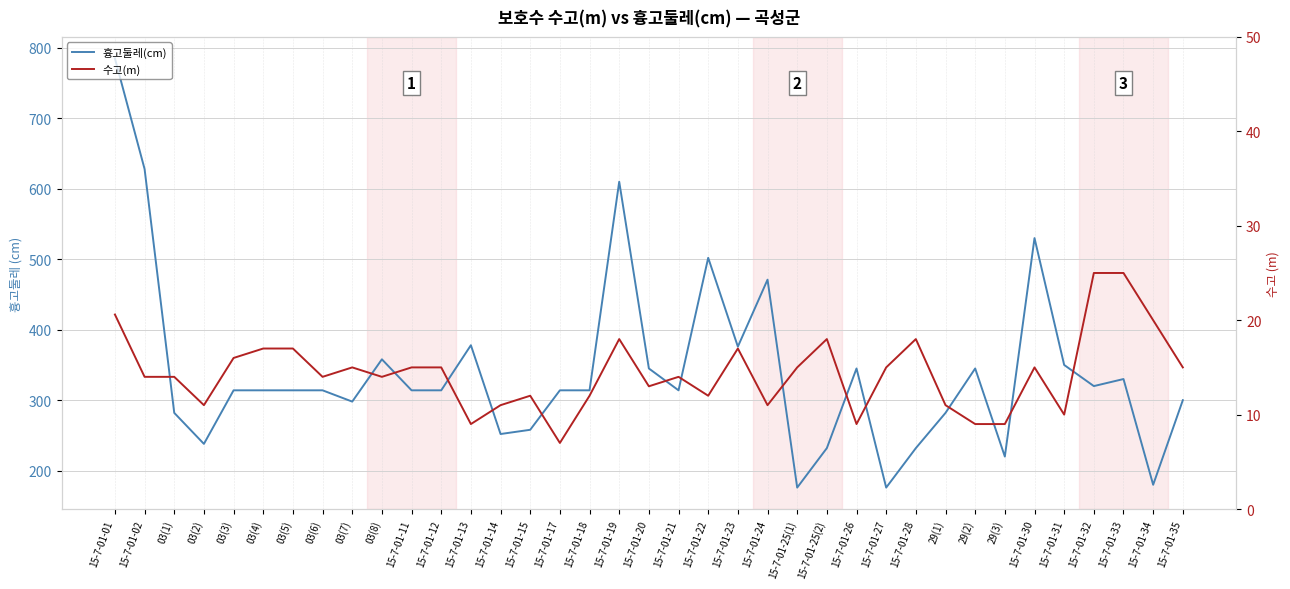

Reading left to right, transcribe all the data shown in this chart.

흉고둘레(cm): 15-7-01-01=785.0	15-7-01-02=628.0	03(1)=282.0	03(2)=238.0	03(3)=314.0	03(4)=314.0	03(5)=314.0	03(6)=314.0	03(7)=298.0	03(8)=358.0	15-7-01-11=314.0	15-7-01-12=314.0	15-7-01-13=378.0	15-7-01-14=252.0	15-7-01-15=258.0	15-7-01-17=314.0	15-7-01-18=314.0	15-7-01-19=610.0	15-7-01-20=345.0	15-7-01-21=314.0	15-7-01-22=502.0	15-7-01-23=376.0	15-7-01-24=471.0	15-7-01-25(1)=176.0	15-7-01-25(2)=232.0	15-7-01-26=345.0	15-7-01-27=176.0	15-7-01-28=232.0	29(1)=282.0	29(2)=345.0	29(3)=220.0	15-7-01-30=530.0	15-7-01-31=350.0	15-7-01-32=320.0	15-7-01-33=330.0	15-7-01-34=180.0	15-7-01-35=300.0
수고(m): 15-7-01-01=20.6	15-7-01-02=14.0	03(1)=14.0	03(2)=11.0	03(3)=16.0	03(4)=17.0	03(5)=17.0	03(6)=14.0	03(7)=15.0	03(8)=14.0	15-7-01-11=15.0	15-7-01-12=15.0	15-7-01-13=9.0	15-7-01-14=11.0	15-7-01-15=12.0	15-7-01-17=7.0	15-7-01-18=12.0	15-7-01-19=18.0	15-7-01-20=13.0	15-7-01-21=14.0	15-7-01-22=12.0	15-7-01-23=17.0	15-7-01-24=11.0	15-7-01-25(1)=15.0	15-7-01-25(2)=18.0	15-7-01-26=9.0	15-7-01-27=15.0	15-7-01-28=18.0	29(1)=11.0	29(2)=9.0	29(3)=9.0	15-7-01-30=15.0	15-7-01-31=10.0	15-7-01-32=25.0	15-7-01-33=25.0	15-7-01-34=20.0	15-7-01-35=15.0